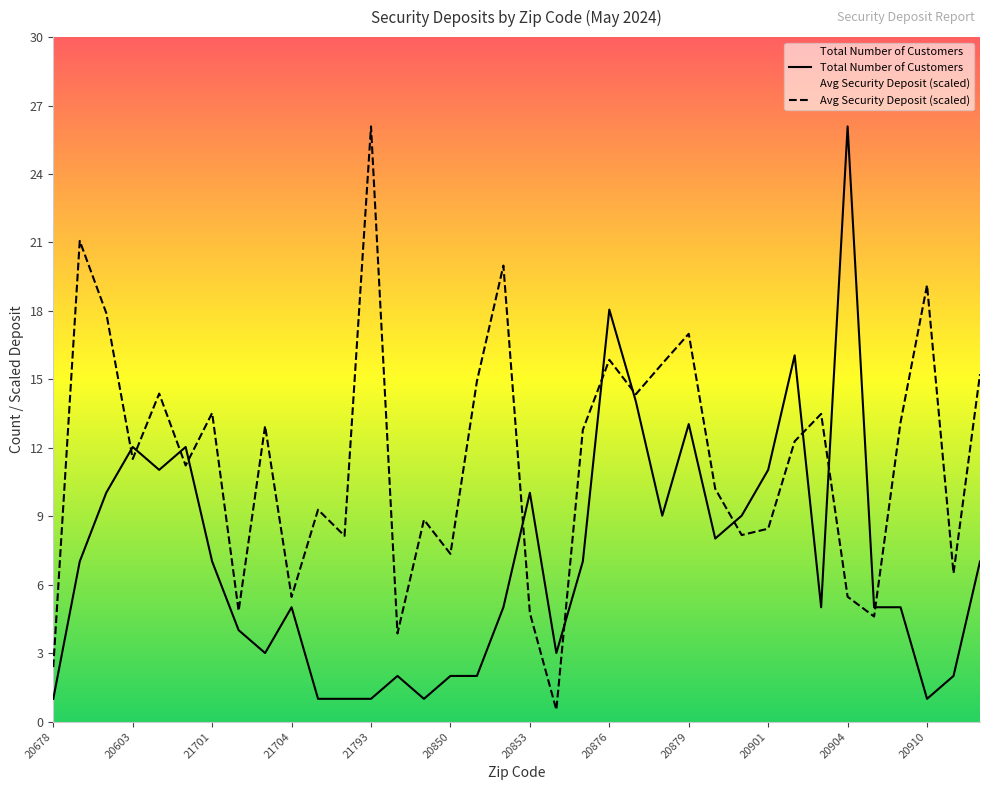

What is the minimum value for Total Number of Customers?

1.0